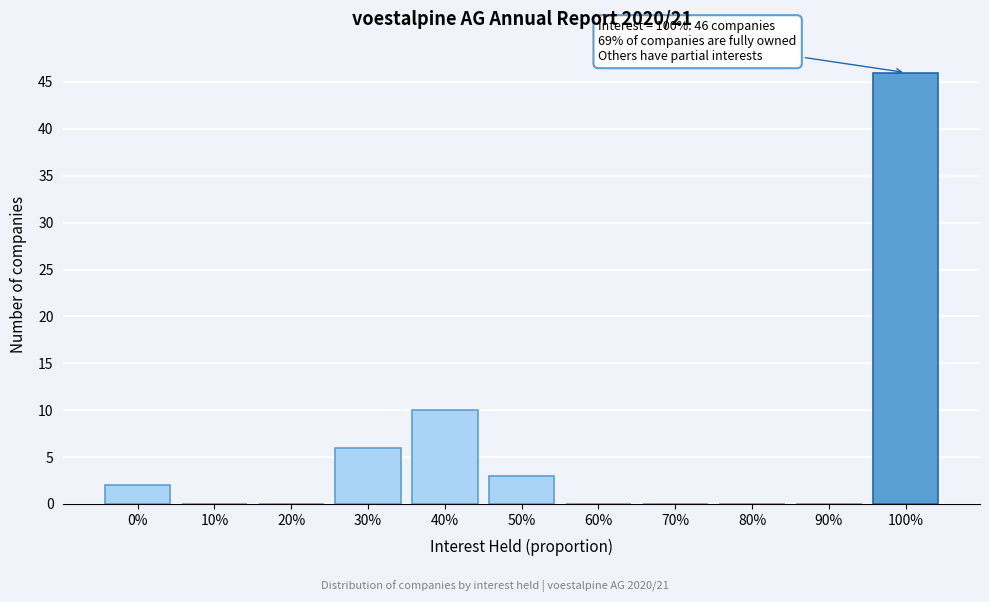

Reading right to left, extract all data points from this chart.

100%=46	90%=0	80%=0	70%=0	60%=0	50%=3	40%=10	30%=6	20%=0	10%=0	0%=2